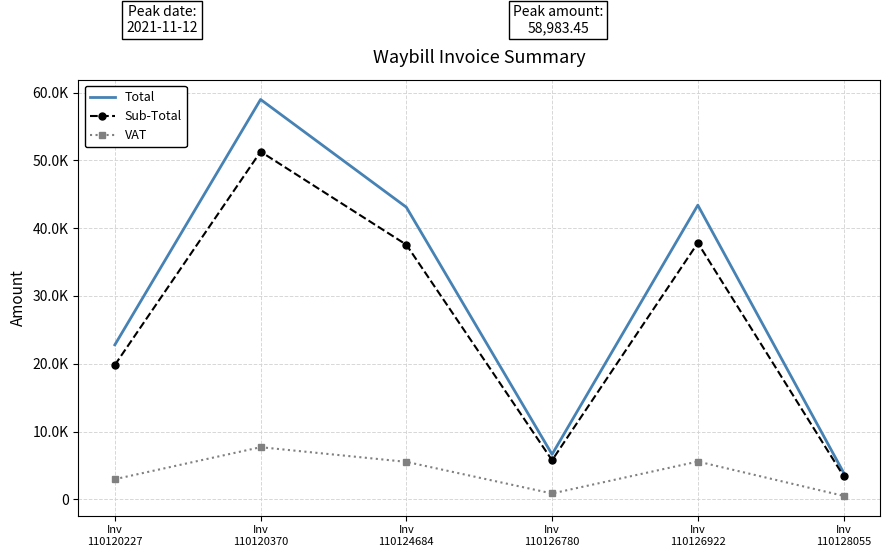

What is the maximum value for VAT?

7693.5